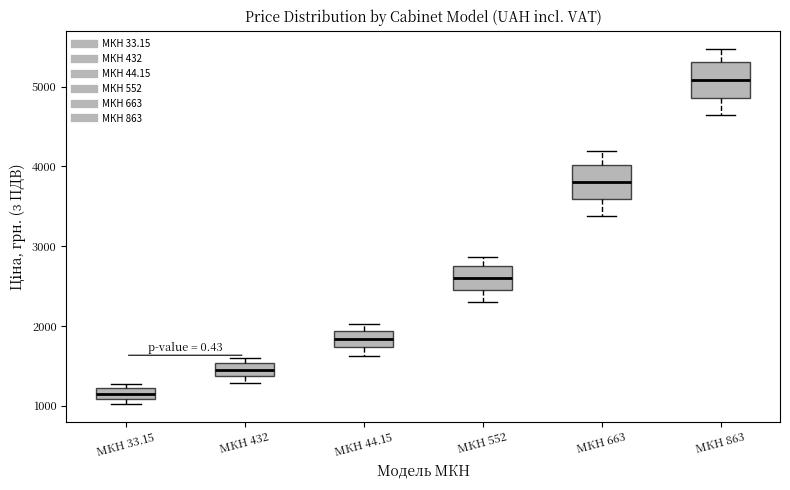

Which box's median line is the lowest?

МКН 33.15